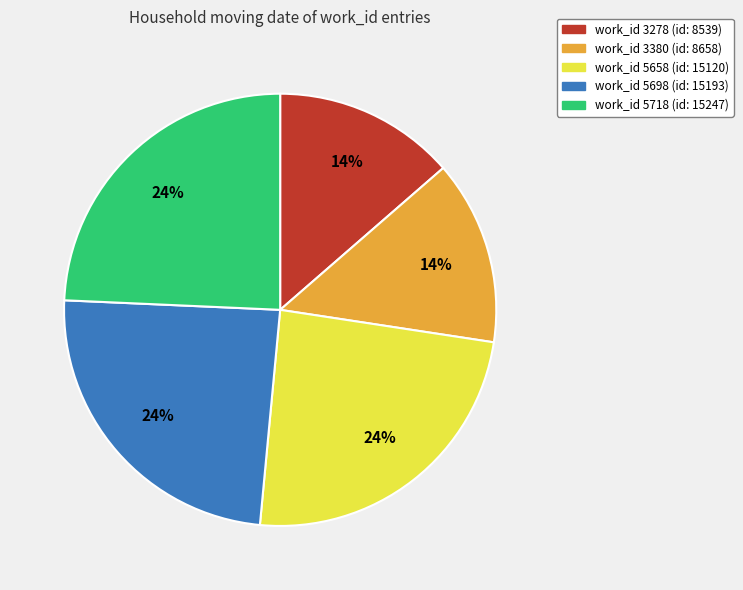

To the nearest percent, what is the average slice percentage?

20%